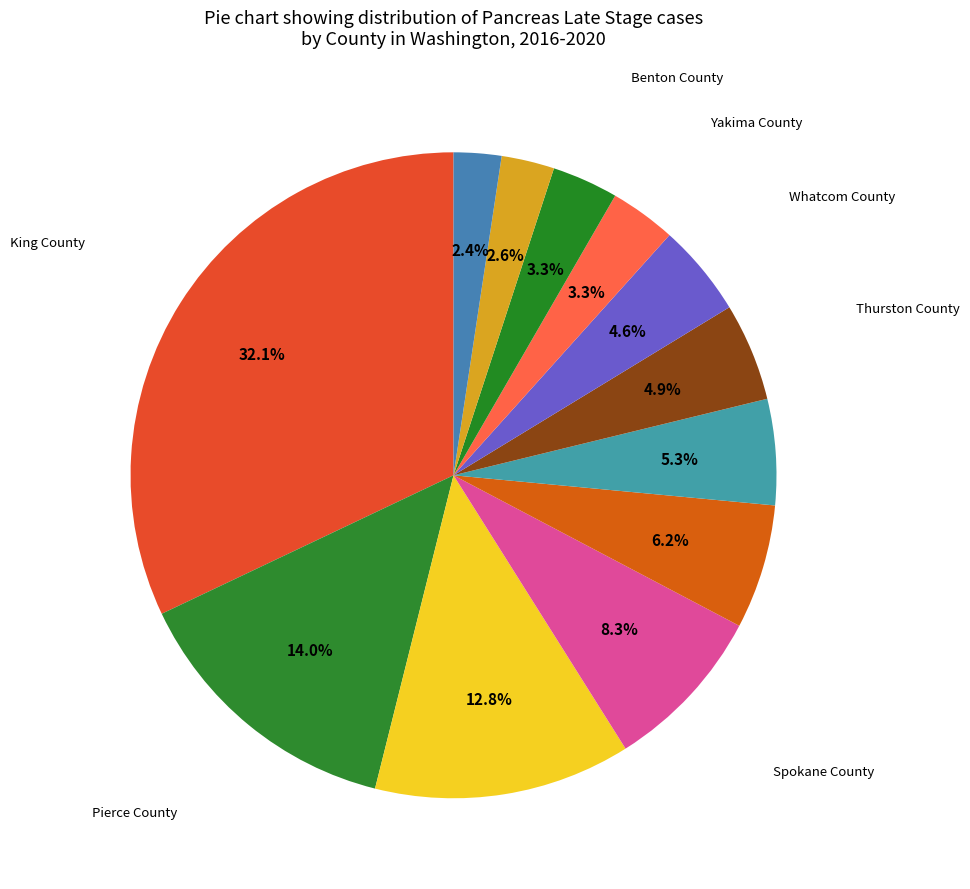

Count the number of slices in the pie.

12